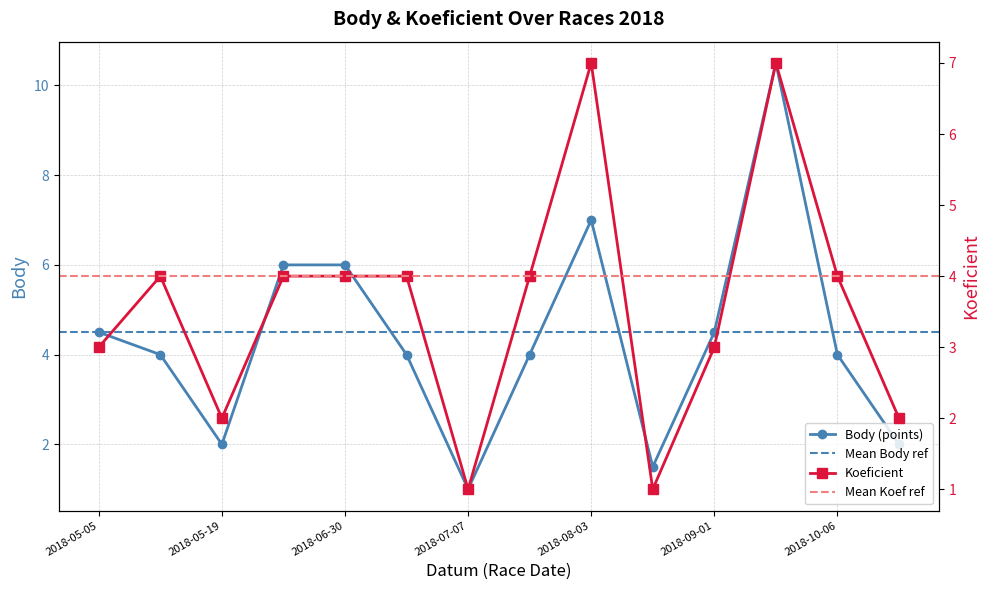

The Body series shows 7.1 at 2018-05-05. True or false?

False